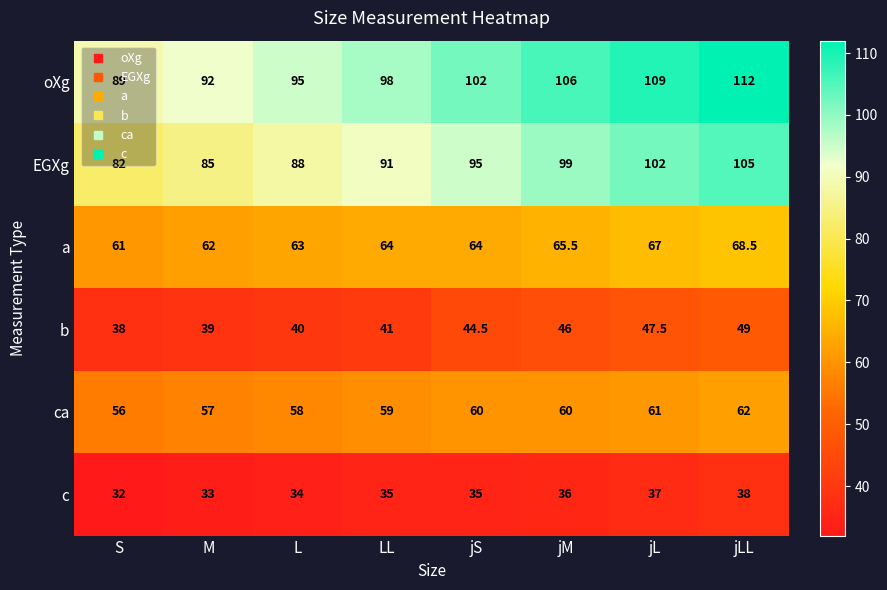

At which label does a reach its peak?

jLL